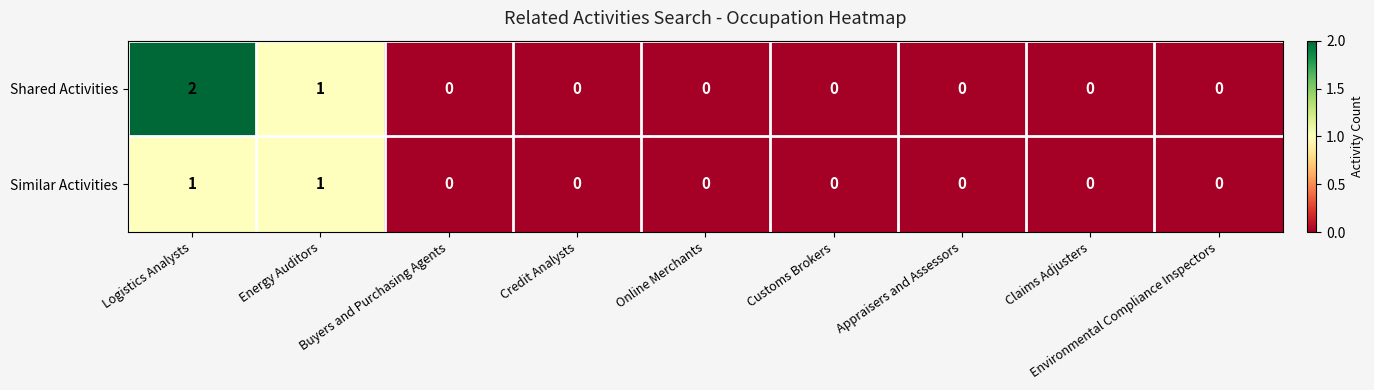

At which category is the sum across all series the highest?

Logistics Analysts